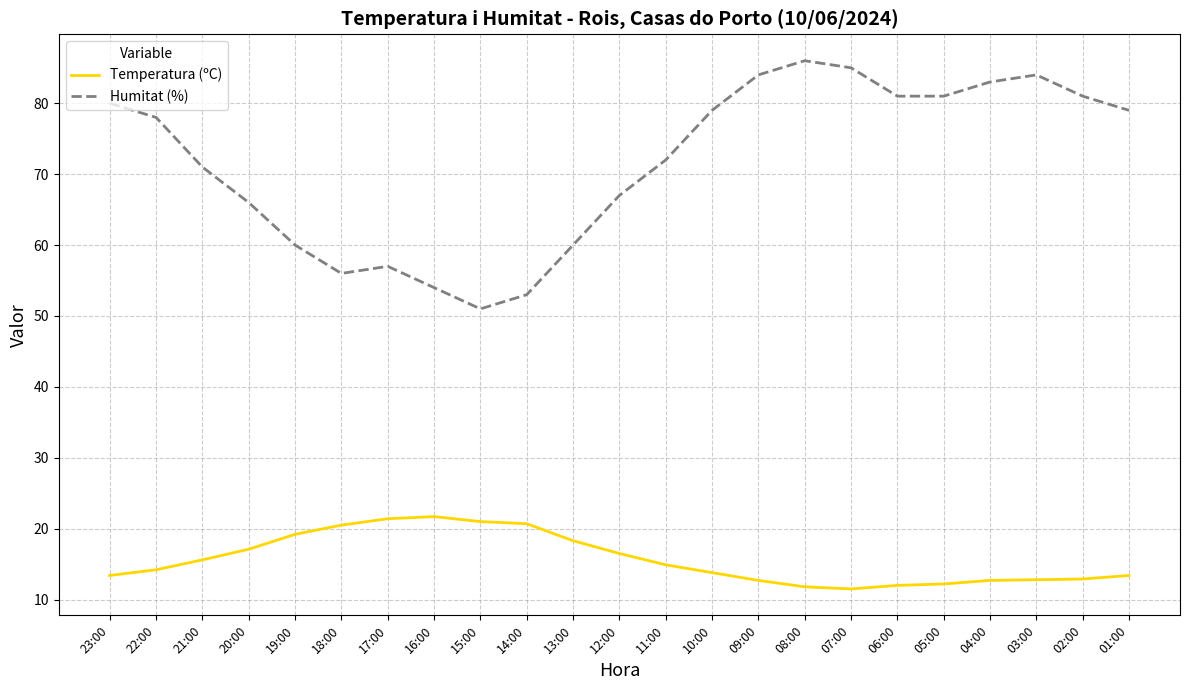

What position from the left is 10:00?

14